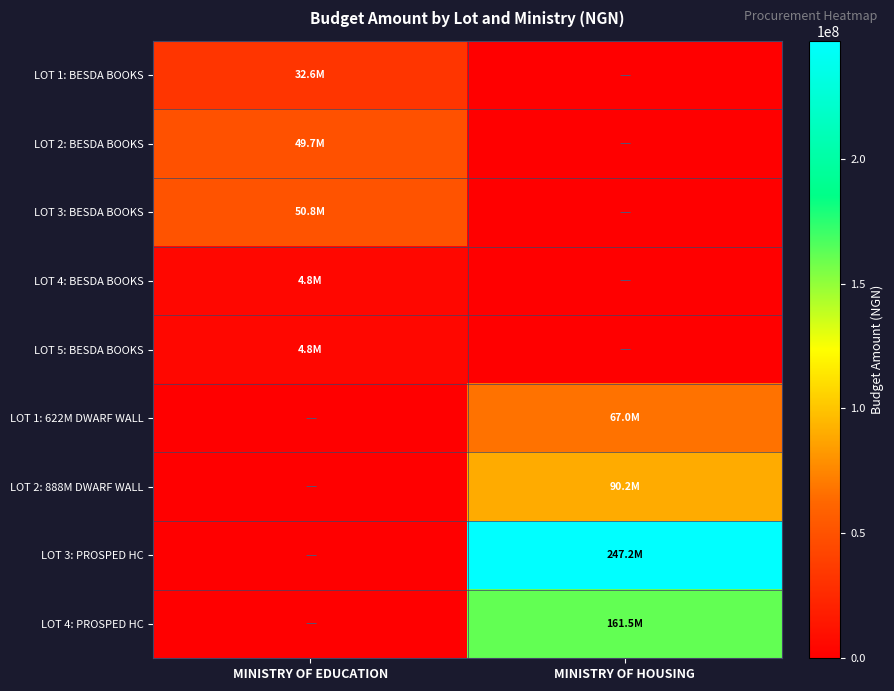

At MINISTRY OF HOUSING, list the series in order from smallest to largest.

LOT 1: BESDA BOOKS, LOT 2: BESDA BOOKS, LOT 3: BESDA BOOKS, LOT 4: BESDA BOOKS, LOT 5: BESDA BOOKS, LOT 1: 622M DWARF WALL, LOT 2: 888M DWARF WALL, LOT 4: PROSPED HC, LOT 3: PROSPED HC